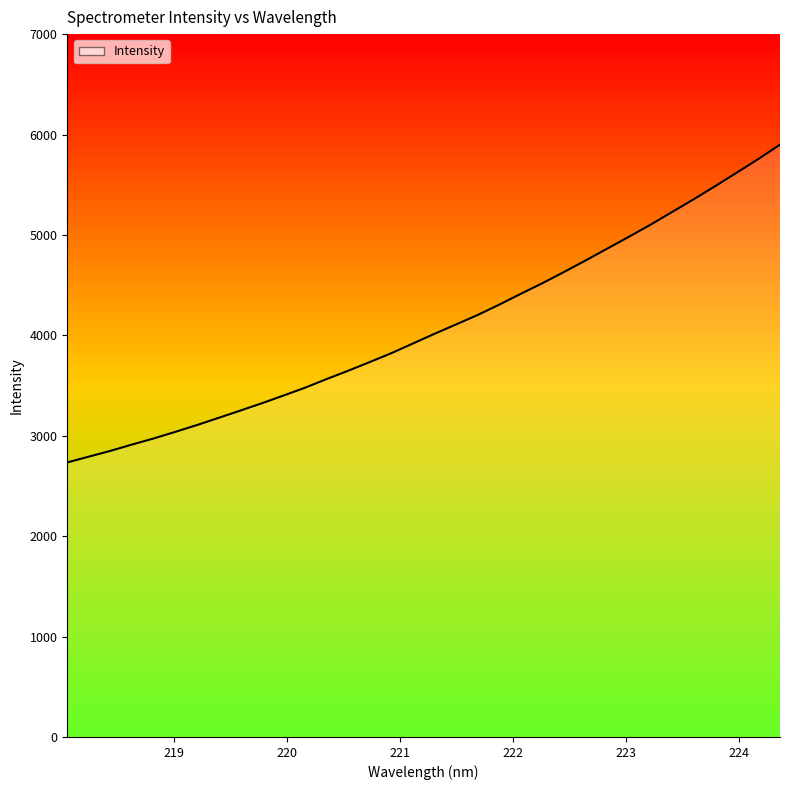

Approximately how many times larger is the value at 221.6902 compared to 224.3616?

0.7